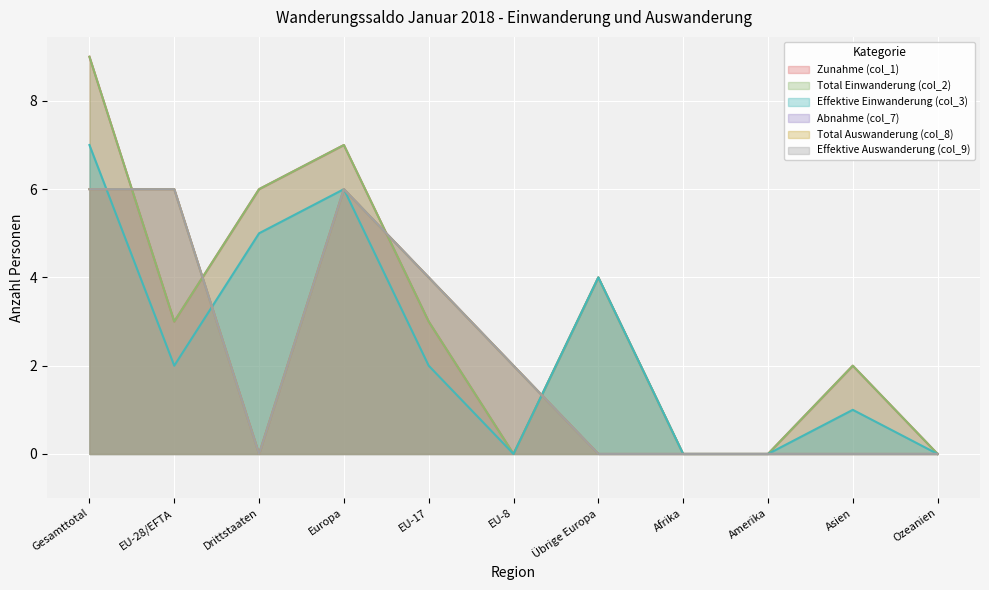

At EU-17, list the series in order from smallest to largest.

Effektive Einwanderung (col_3), Zunahme (col_1), Total Einwanderung (col_2), Abnahme (col_7), Total Auswanderung (col_8), Effektive Auswanderung (col_9)